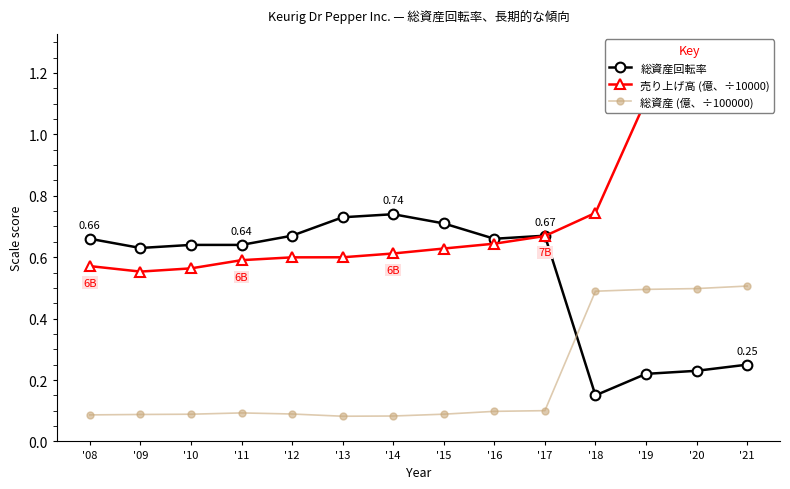

True or false: 売り上げ高 (億、÷10000) has more than 2 points higher than both neighbors.

False